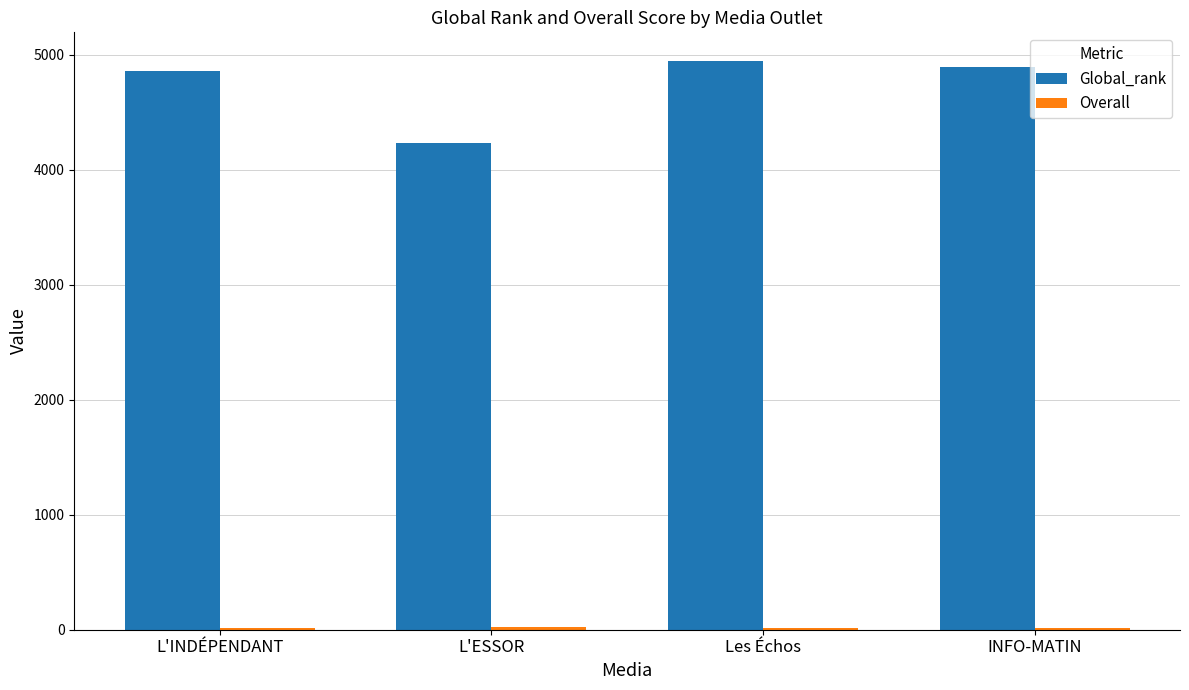

True or false: Global_rank has a value of 2066.6 at L'INDÉPENDANT.

False